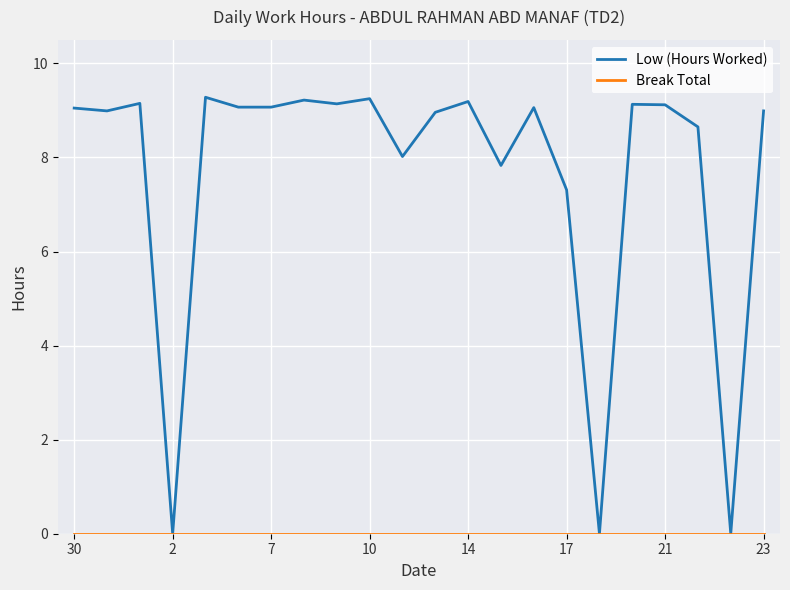

Which series has the largest range (max minus min)?

Low (Hours Worked)